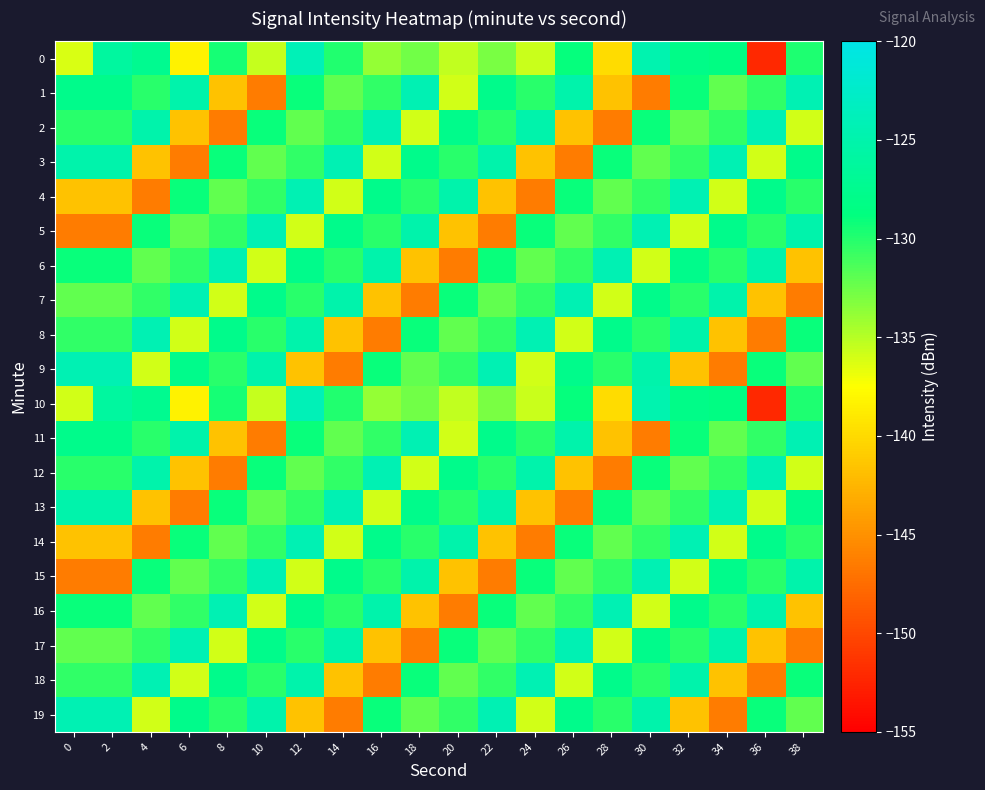

Reading left to right, list all the values displayed in this chart.

0: 0=-136.2	2=-126.1	4=-127.3	6=-138.4	8=-129.5	10=-135.5	12=-124.0	14=-130.0	16=-133.8	18=-132.6	20=-135.3	22=-132.9	24=-135.7	26=-129.0	28=-140.0	30=-124.7	32=-128.0	34=-128.3	36=-152.2	38=-129.7
1: 0=-127.7	2=-127.7	4=-130.2	6=-125.0	8=-141.7	10=-146.5	12=-129.1	14=-132.1	16=-130.5	18=-124.3	20=-135.9	22=-127.7	24=-130.2	26=-125.0	28=-141.7	30=-146.5	32=-129.1	34=-132.1	36=-130.5	38=-124.3
2: 0=-130.2	2=-130.2	4=-125.0	6=-141.7	8=-146.5	10=-129.1	12=-132.1	14=-130.5	16=-124.3	18=-135.9	20=-127.7	22=-130.2	24=-125.0	26=-141.7	28=-146.5	30=-129.1	32=-132.1	34=-130.5	36=-124.3	38=-135.9
3: 0=-125.0	2=-125.0	4=-141.7	6=-146.5	8=-129.1	10=-132.1	12=-130.5	14=-124.3	16=-135.9	18=-127.7	20=-130.2	22=-125.0	24=-141.7	26=-146.5	28=-129.1	30=-132.1	32=-130.5	34=-124.3	36=-135.9	38=-127.7
4: 0=-141.7	2=-141.7	4=-146.5	6=-129.1	8=-132.1	10=-130.5	12=-124.3	14=-135.9	16=-127.7	18=-130.2	20=-125.0	22=-141.7	24=-146.5	26=-129.1	28=-132.1	30=-130.5	32=-124.3	34=-135.9	36=-127.7	38=-130.2
5: 0=-146.5	2=-146.5	4=-129.1	6=-132.1	8=-130.5	10=-124.3	12=-135.9	14=-127.7	16=-130.2	18=-125.0	20=-141.7	22=-146.5	24=-129.1	26=-132.1	28=-130.5	30=-124.3	32=-135.9	34=-127.7	36=-130.2	38=-125.0
6: 0=-129.1	2=-129.1	4=-132.1	6=-130.5	8=-124.3	10=-135.9	12=-127.7	14=-130.2	16=-125.0	18=-141.7	20=-146.5	22=-129.1	24=-132.1	26=-130.5	28=-124.3	30=-135.9	32=-127.7	34=-130.2	36=-125.0	38=-141.7
7: 0=-132.1	2=-132.1	4=-130.5	6=-124.3	8=-135.9	10=-127.7	12=-130.2	14=-125.0	16=-141.7	18=-146.5	20=-129.1	22=-132.1	24=-130.5	26=-124.3	28=-135.9	30=-127.7	32=-130.2	34=-125.0	36=-141.7	38=-146.5
8: 0=-130.5	2=-130.5	4=-124.3	6=-135.9	8=-127.7	10=-130.2	12=-125.0	14=-141.7	16=-146.5	18=-129.1	20=-132.1	22=-130.5	24=-124.3	26=-135.9	28=-127.7	30=-130.2	32=-125.0	34=-141.7	36=-146.5	38=-129.1
9: 0=-124.3	2=-124.3	4=-135.9	6=-127.7	8=-130.2	10=-125.0	12=-141.7	14=-146.5	16=-129.1	18=-132.1	20=-130.5	22=-124.3	24=-135.9	26=-127.7	28=-130.2	30=-125.0	32=-141.7	34=-146.5	36=-129.1	38=-132.1
10: 0=-135.9	2=-126.1	4=-127.3	6=-138.4	8=-129.5	10=-135.5	12=-124.0	14=-130.0	16=-133.8	18=-132.6	20=-135.3	22=-132.9	24=-135.7	26=-129.0	28=-140.0	30=-124.7	32=-128.0	34=-128.3	36=-152.2	38=-129.7
11: 0=-127.7	2=-127.7	4=-130.2	6=-125.0	8=-141.7	10=-146.5	12=-129.1	14=-132.1	16=-130.5	18=-124.3	20=-135.9	22=-127.7	24=-130.2	26=-125.0	28=-141.7	30=-146.5	32=-129.1	34=-132.1	36=-130.5	38=-124.3
12: 0=-130.2	2=-130.2	4=-125.0	6=-141.7	8=-146.5	10=-129.1	12=-132.1	14=-130.5	16=-124.3	18=-135.9	20=-127.7	22=-130.2	24=-125.0	26=-141.7	28=-146.5	30=-129.1	32=-132.1	34=-130.5	36=-124.3	38=-135.9
13: 0=-125.0	2=-125.0	4=-141.7	6=-146.5	8=-129.1	10=-132.1	12=-130.5	14=-124.3	16=-135.9	18=-127.7	20=-130.2	22=-125.0	24=-141.7	26=-146.5	28=-129.1	30=-132.1	32=-130.5	34=-124.3	36=-135.9	38=-127.7
14: 0=-141.7	2=-141.7	4=-146.5	6=-129.1	8=-132.1	10=-130.5	12=-124.3	14=-135.9	16=-127.7	18=-130.2	20=-125.0	22=-141.7	24=-146.5	26=-129.1	28=-132.1	30=-130.5	32=-124.3	34=-135.9	36=-127.7	38=-130.2
15: 0=-146.5	2=-146.5	4=-129.1	6=-132.1	8=-130.5	10=-124.3	12=-135.9	14=-127.7	16=-130.2	18=-125.0	20=-141.7	22=-146.5	24=-129.1	26=-132.1	28=-130.5	30=-124.3	32=-135.9	34=-127.7	36=-130.2	38=-125.0
16: 0=-129.1	2=-129.1	4=-132.1	6=-130.5	8=-124.3	10=-135.9	12=-127.7	14=-130.2	16=-125.0	18=-141.7	20=-146.5	22=-129.1	24=-132.1	26=-130.5	28=-124.3	30=-135.9	32=-127.7	34=-130.2	36=-125.0	38=-141.7
17: 0=-132.1	2=-132.1	4=-130.5	6=-124.3	8=-135.9	10=-127.7	12=-130.2	14=-125.0	16=-141.7	18=-146.5	20=-129.1	22=-132.1	24=-130.5	26=-124.3	28=-135.9	30=-127.7	32=-130.2	34=-125.0	36=-141.7	38=-146.5
18: 0=-130.5	2=-130.5	4=-124.3	6=-135.9	8=-127.7	10=-130.2	12=-125.0	14=-141.7	16=-146.5	18=-129.1	20=-132.1	22=-130.5	24=-124.3	26=-135.9	28=-127.7	30=-130.2	32=-125.0	34=-141.7	36=-146.5	38=-129.1
19: 0=-124.3	2=-124.3	4=-135.9	6=-127.7	8=-130.2	10=-125.0	12=-141.7	14=-146.5	16=-129.1	18=-132.1	20=-130.5	22=-124.3	24=-135.9	26=-127.7	28=-130.2	30=-125.0	32=-141.7	34=-146.5	36=-129.1	38=-132.1